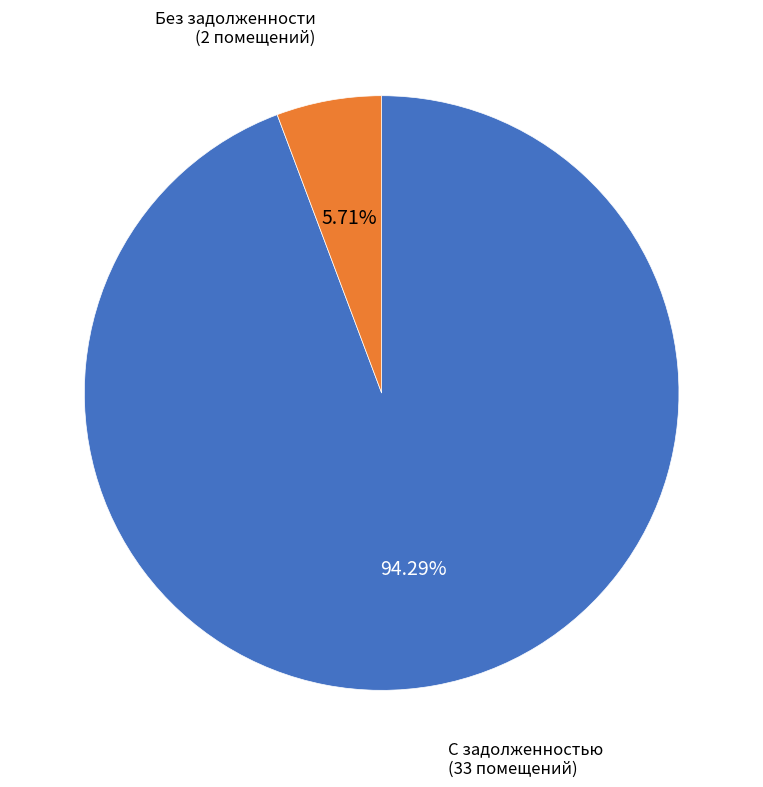

How many slices are in this pie chart?

2